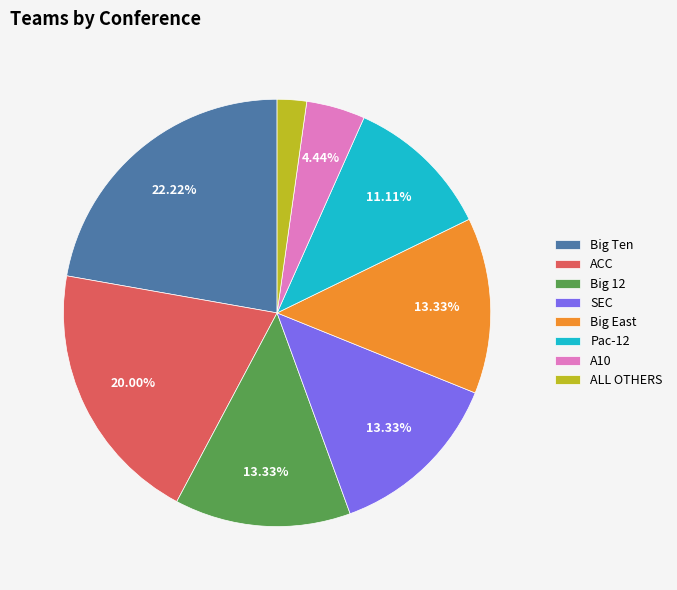

Is there a majority slice in this chart?

No